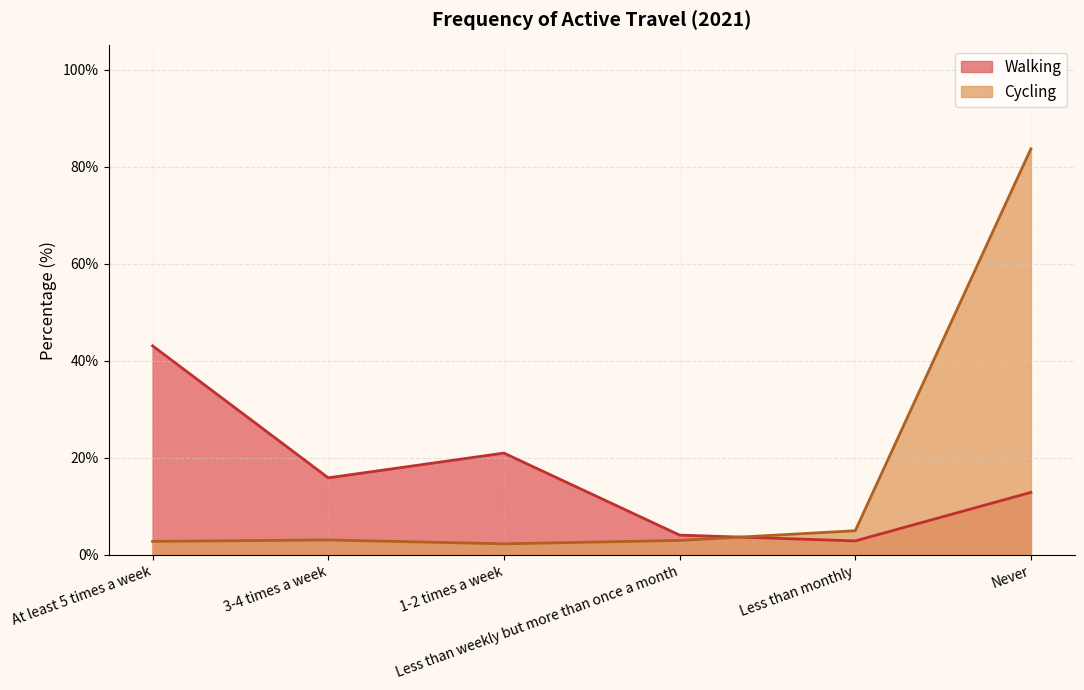

Rank the series by their maximum value, from lowest to highest.

Walking, Cycling